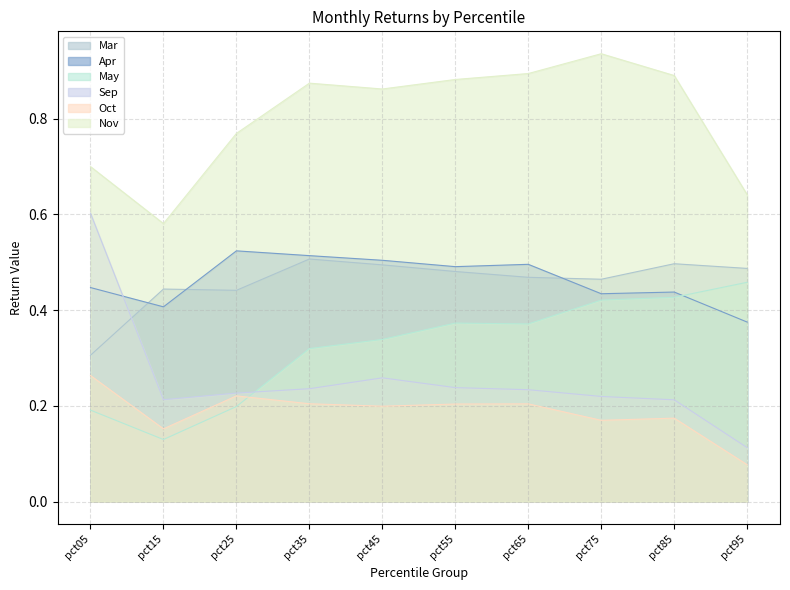

True or false: Sep has a value of 0.3 at pct45.

True